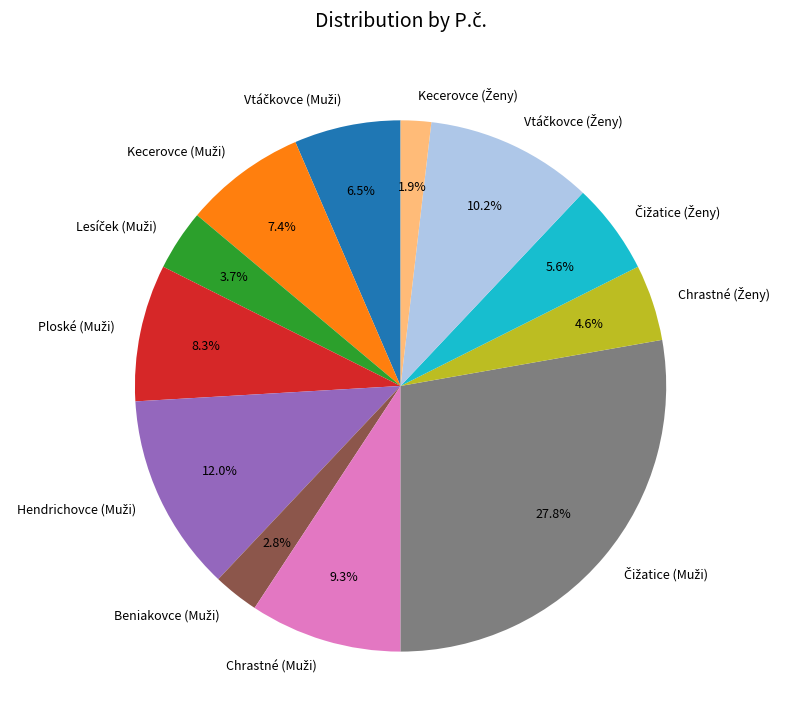

Is there any slice that represents more than half of the pie?

No